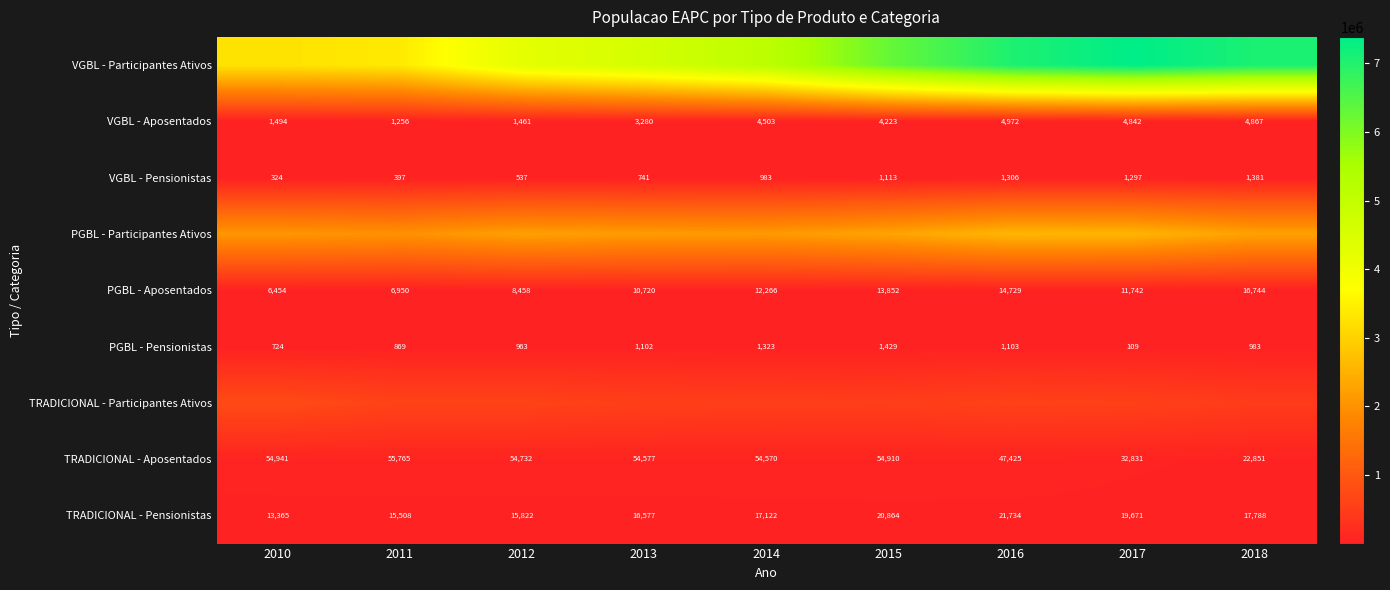

True or false: PGBL - Aposentados has a value of 5373 at 2012.

False